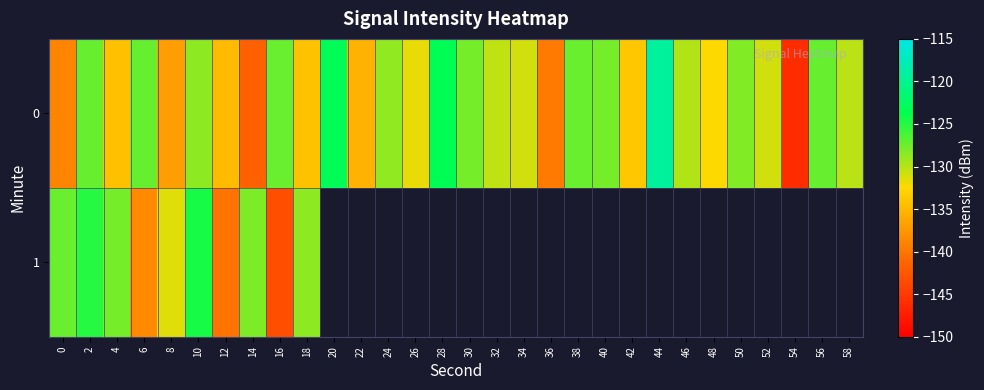

Is the value of 0 at 54 greater than the value of 1 at 38?

No